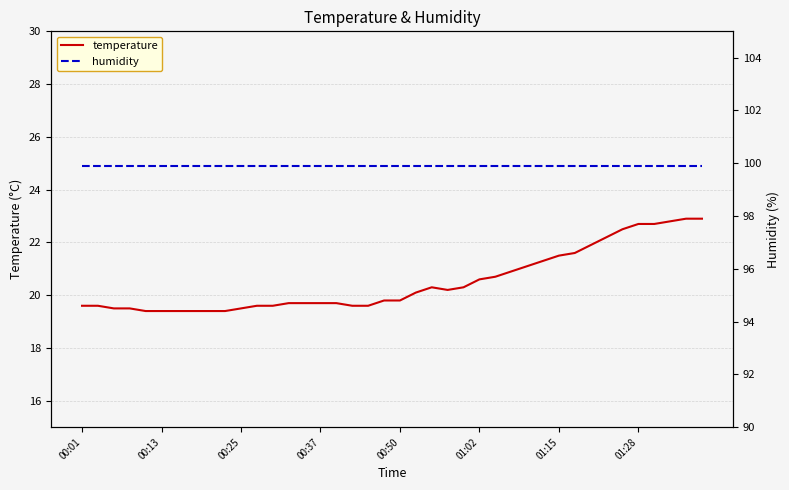

Where is the first local maximum for temperature?

22